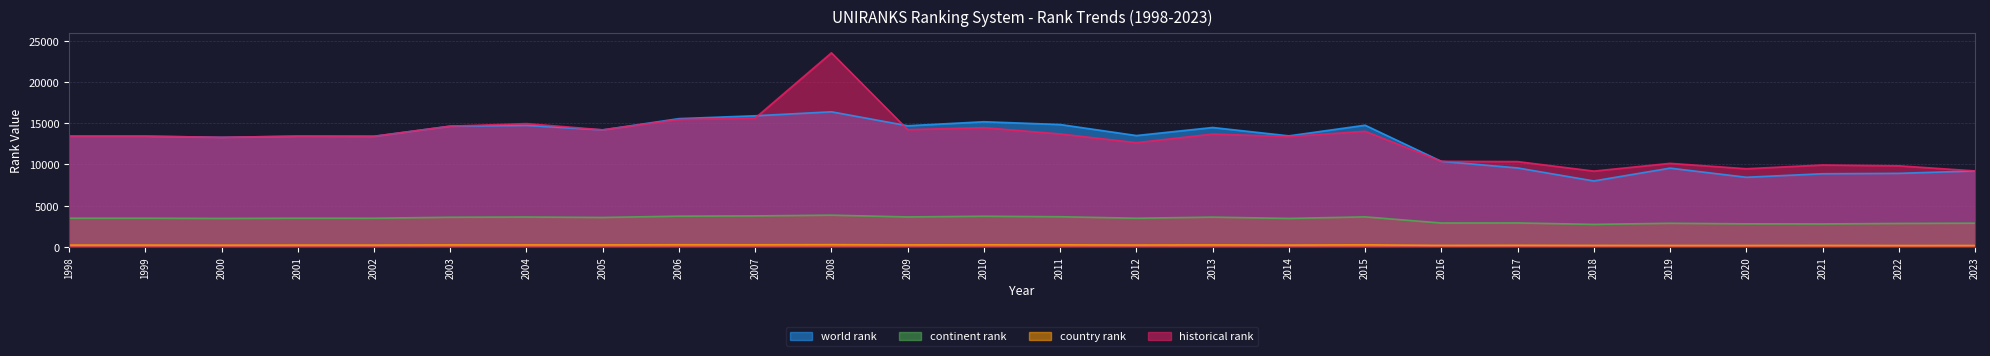

Which has a higher value, 2019 or 2012?

2012